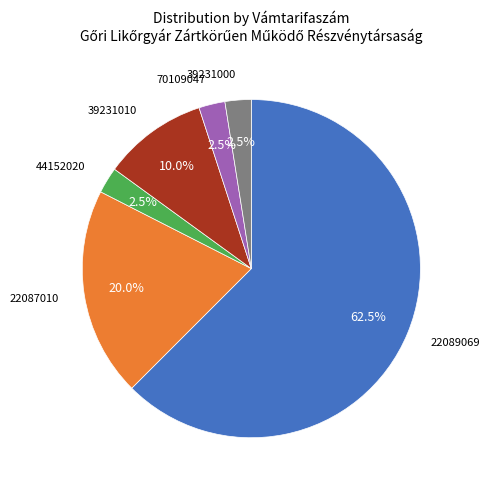

Does any single category account for the majority?

Yes